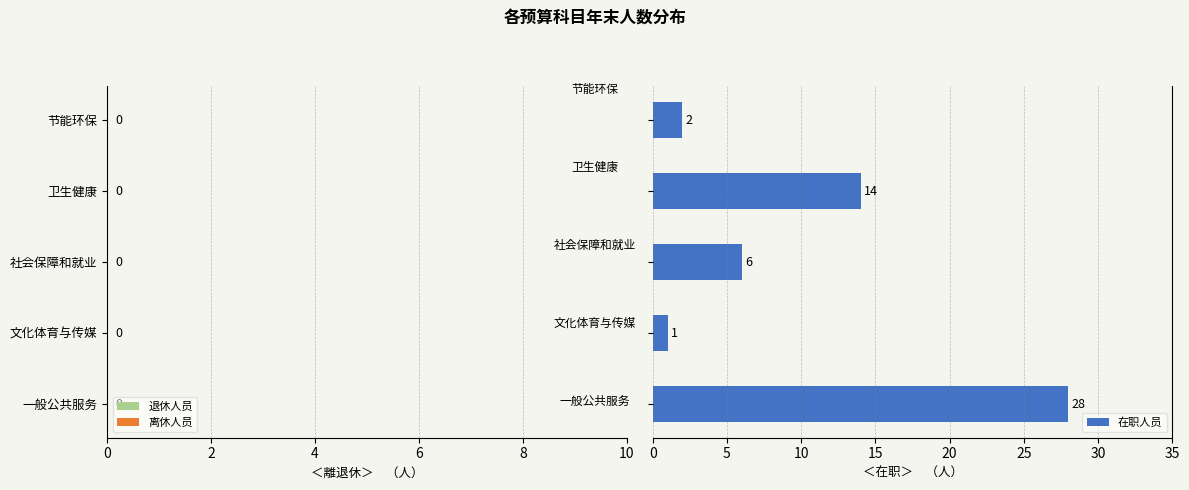

What is the sum of all values?

51